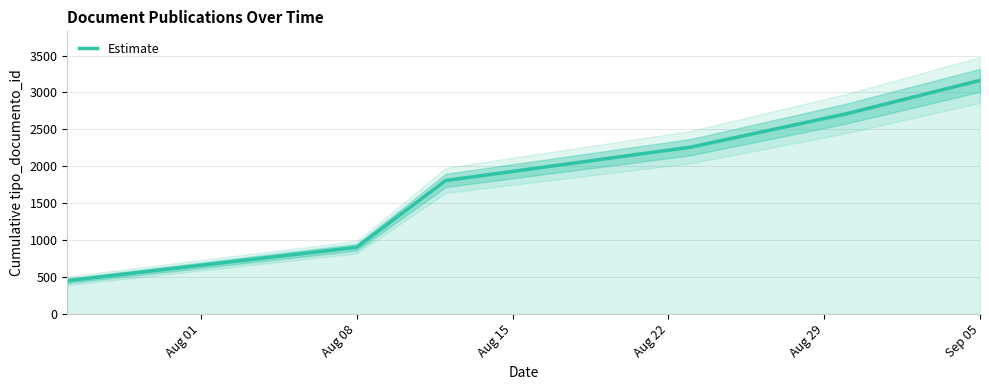

The value of Estimate at Sep 05 is 4827. True or false?

False